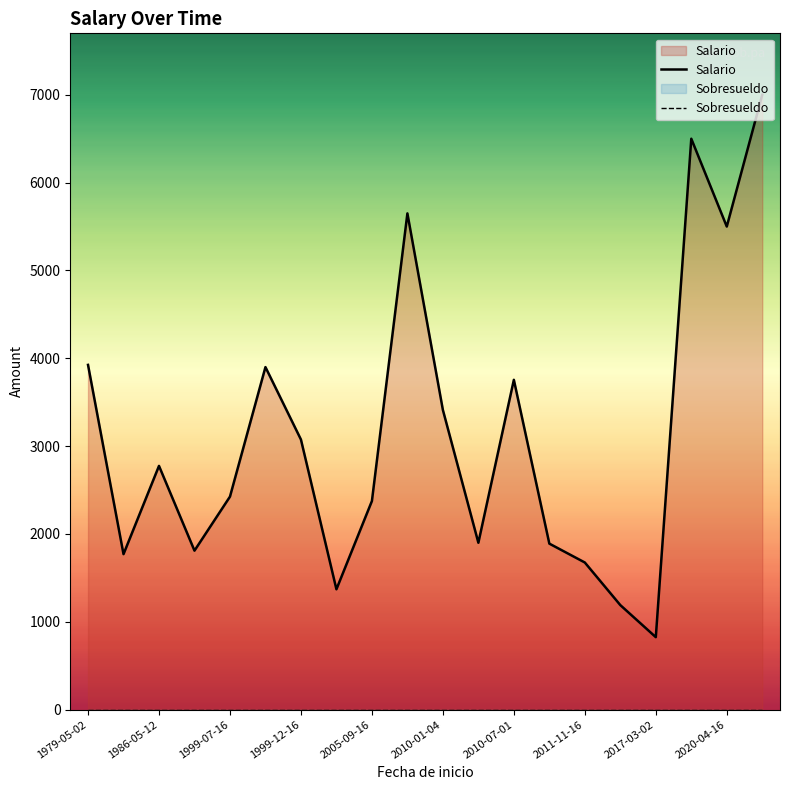

Where does the Salario series first go above 2775?

1979-05-02